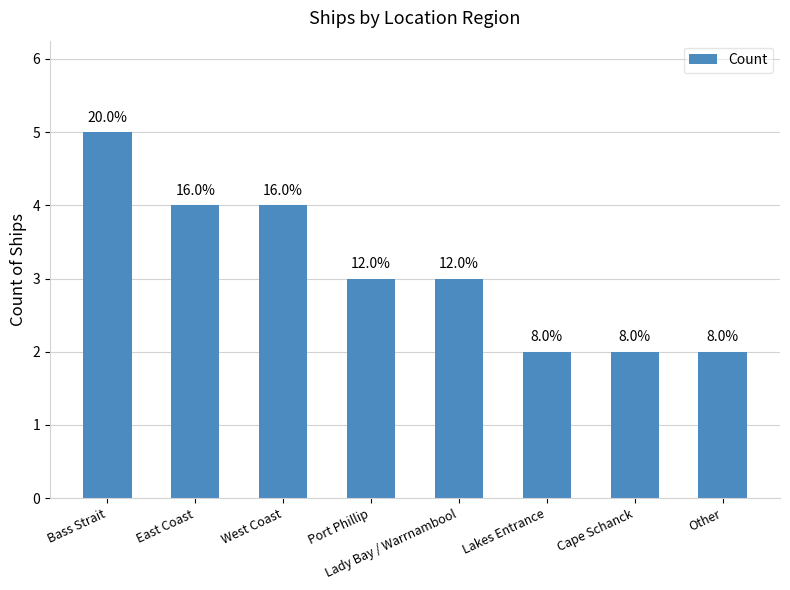

Does the chart contain any negative values?

No